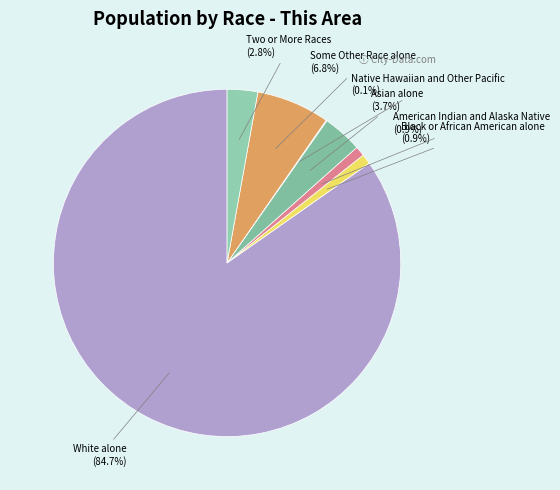

Which has a higher value, American Indian and Alaska Native or Some Other Race alone?

Some Other Race alone